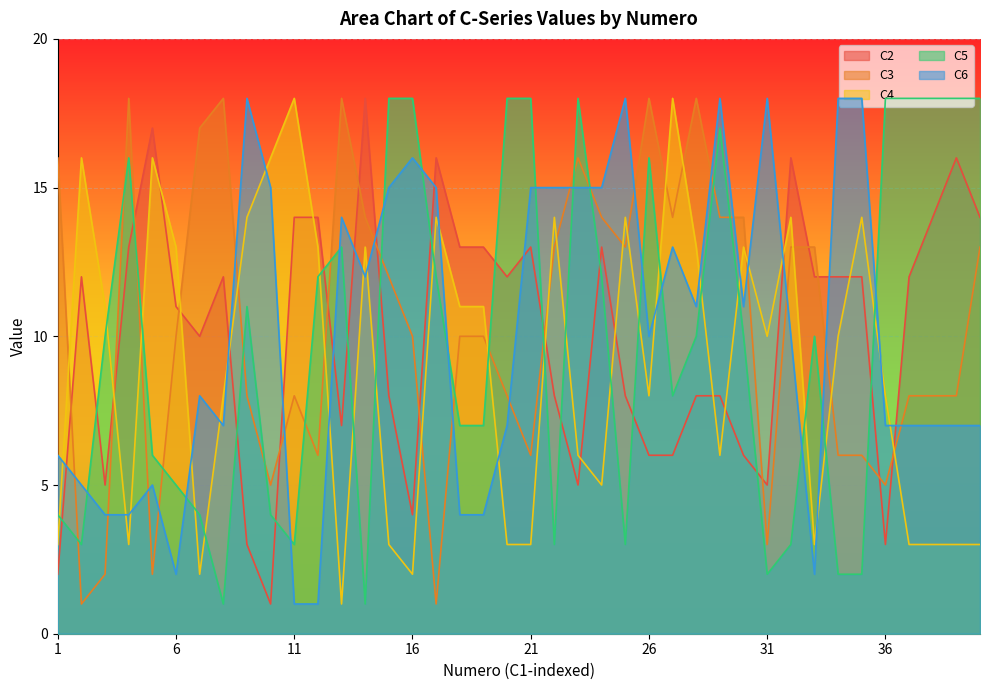

At how many categories does at least one series exceed 13?

35